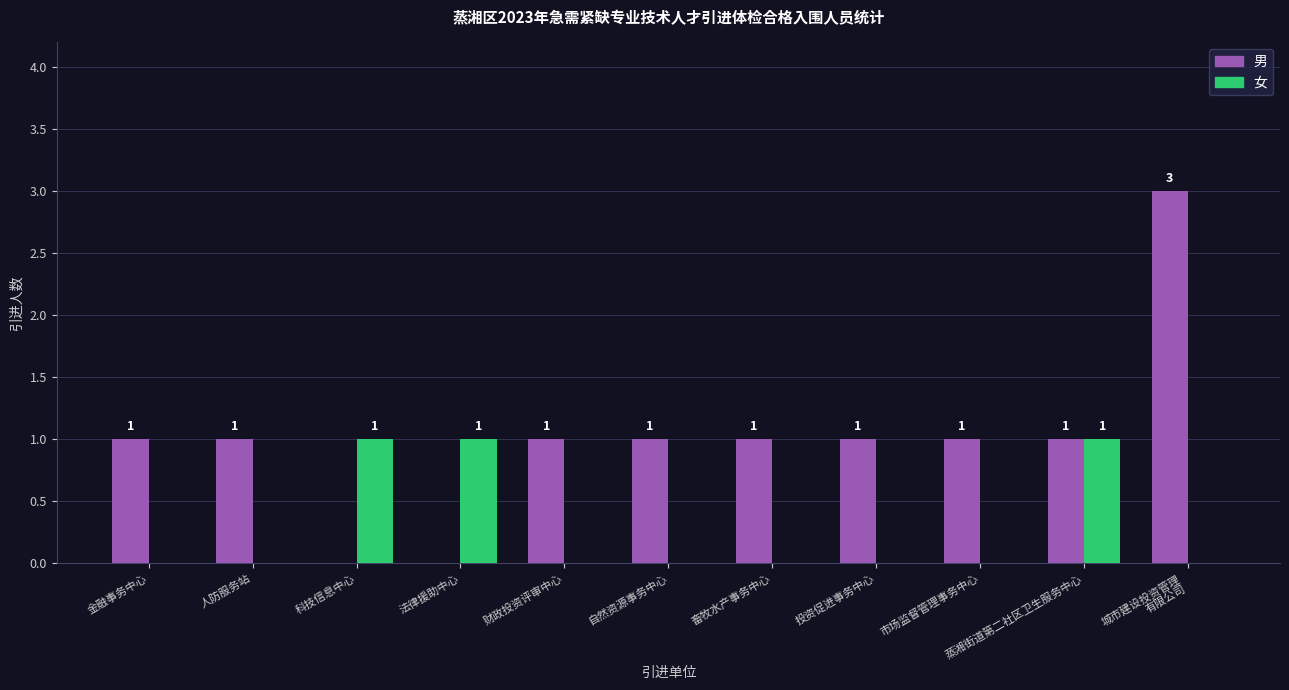

Reading left to right, transcribe all the data shown in this chart.

男: 金融事务中心=1	人防服务站=1	科技信息中心=0	法律援助中心=0	财政投资评审中心=1	自然资源事务中心=1	畜牧水产事务中心=1	投资促进事务中心=1	市场监督管理事务中心=1	蒸湘街道第二社区卫生服务中心=1	城市建设投资管理
有限公司=3
女: 金融事务中心=0	人防服务站=0	科技信息中心=1	法律援助中心=1	财政投资评审中心=0	自然资源事务中心=0	畜牧水产事务中心=0	投资促进事务中心=0	市场监督管理事务中心=0	蒸湘街道第二社区卫生服务中心=1	城市建设投资管理
有限公司=0